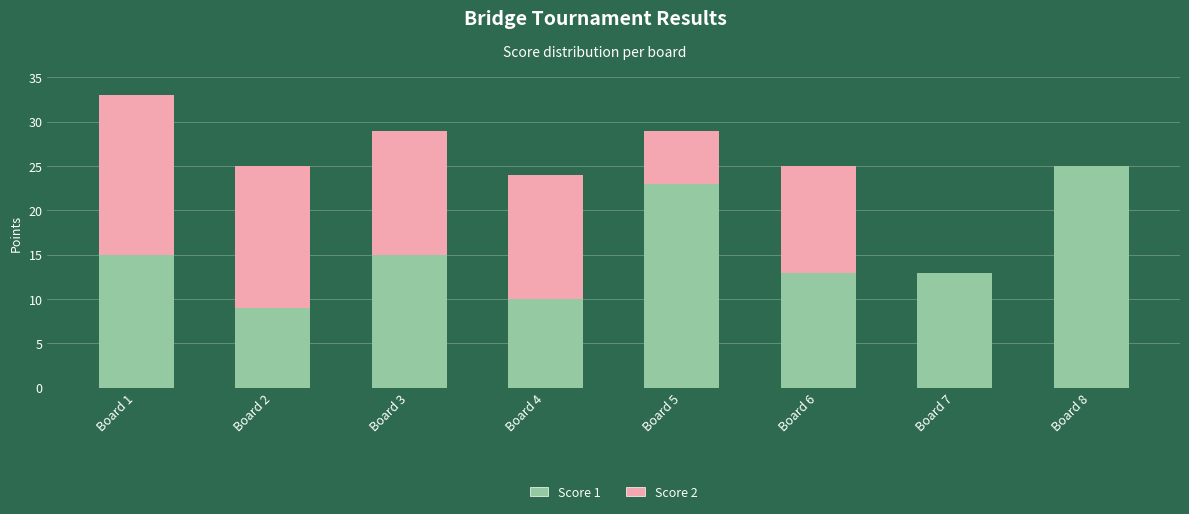

What are all the series names shown in the legend?

Score 1, Score 2